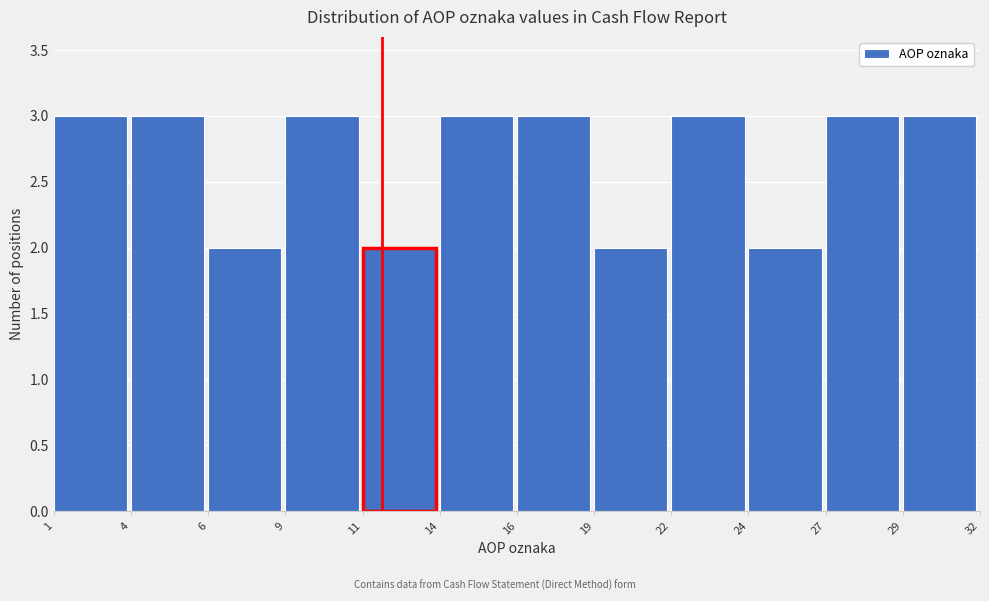

Reading left to right, transcribe all the data shown in this chart.

1=3	4=3	6=2	9=3	11=2	14=3	16=3	19=2	22=3	24=2	27=3	29=3